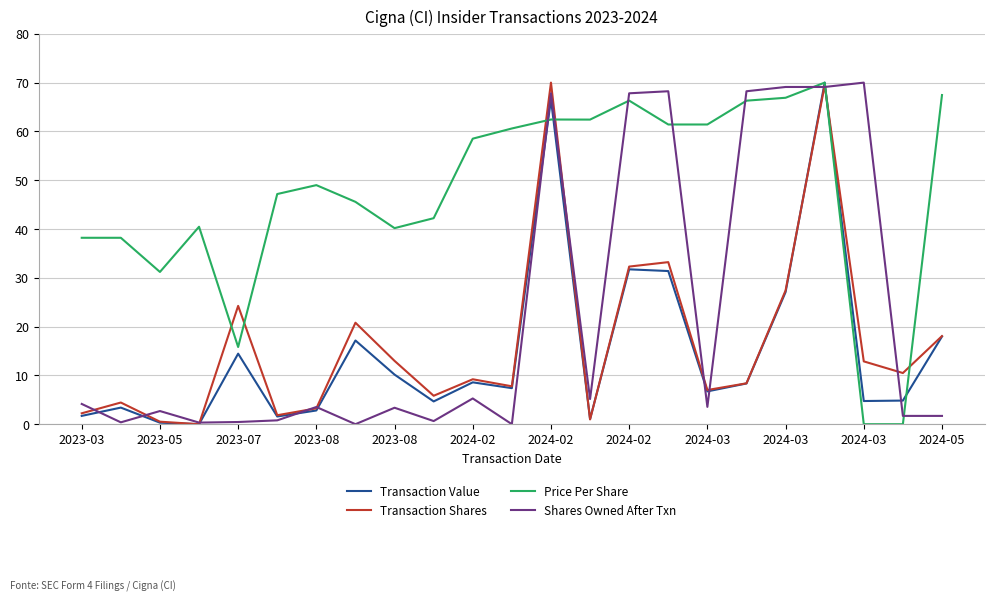

What is the difference between the second highest and minimum values in the Transaction Shares series?

69.5